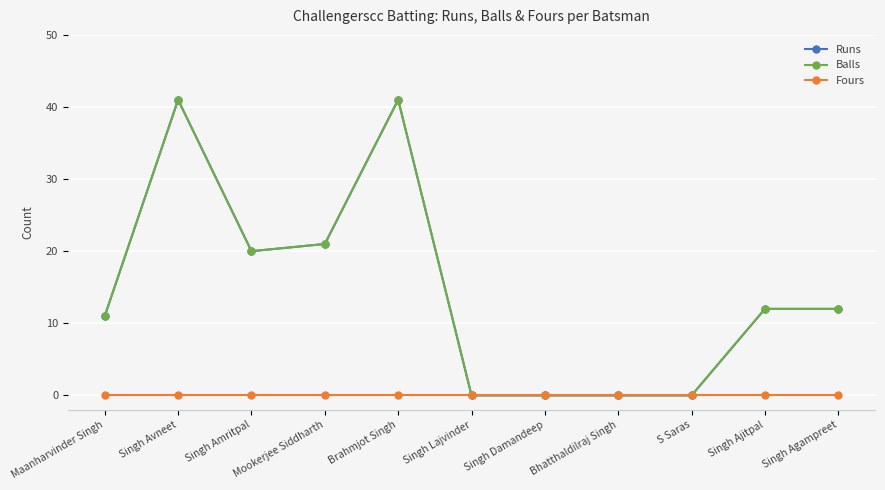

What is the value of the Balls point at the 11th from the left?

12